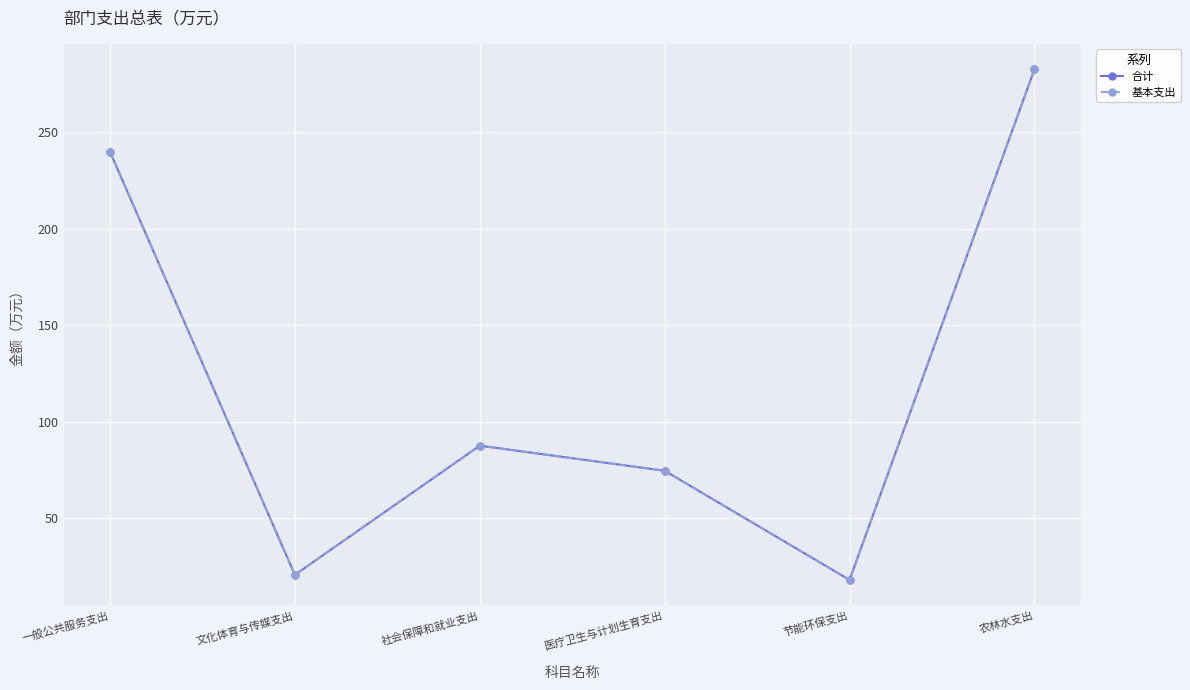

Does the chart have visible grid lines?

Yes